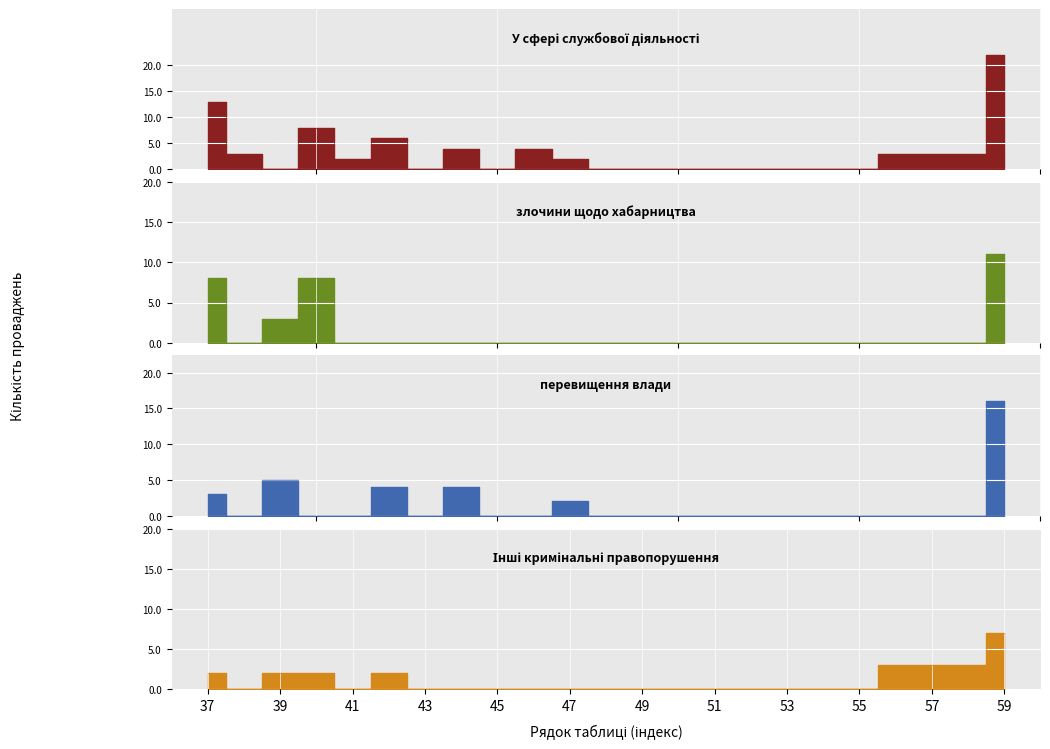

What are all the series names shown in the legend?

У сфері службової діяльності, злочини щодо хабарництва, перевищення влади, Інші кримінальні правопорушення